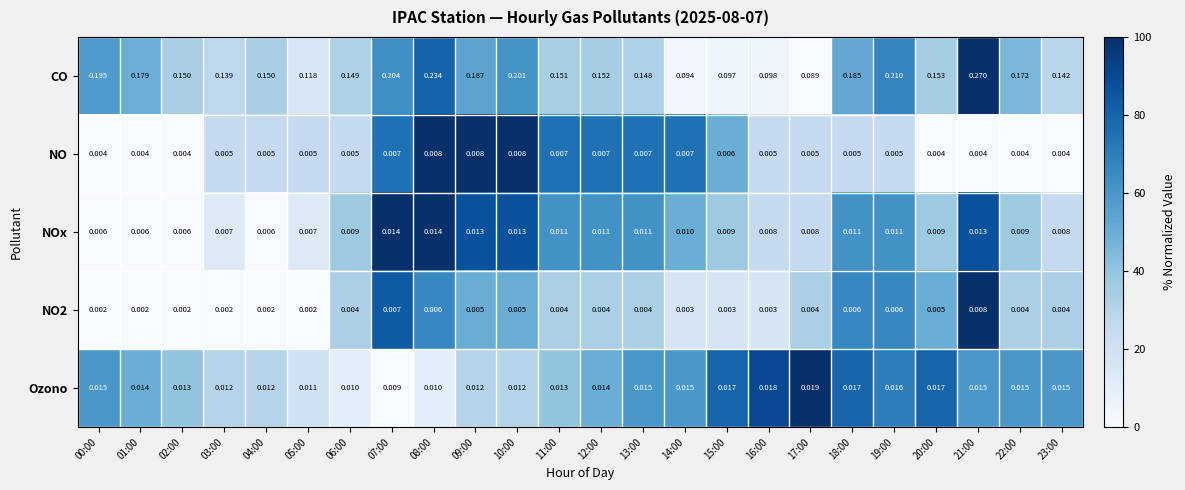

Which label corresponds to the largest value in the chart?

21:00